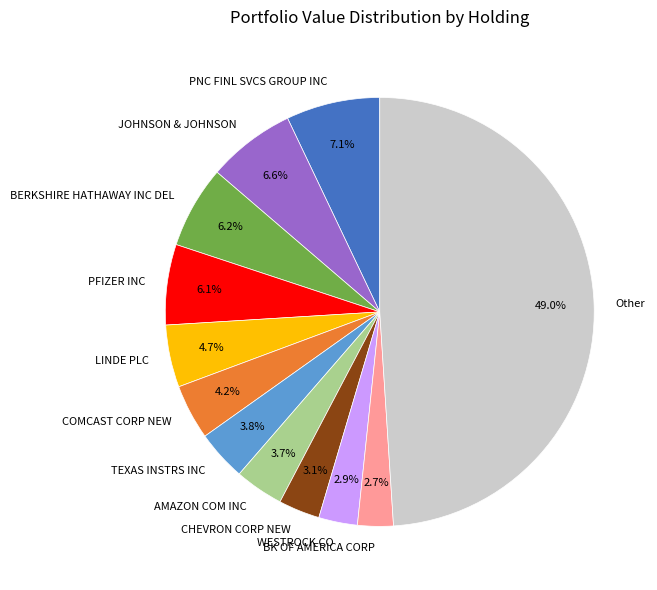

Combined, what portion of the pie is CHEVRON CORP NEW and AMAZON COM INC?

6.8%